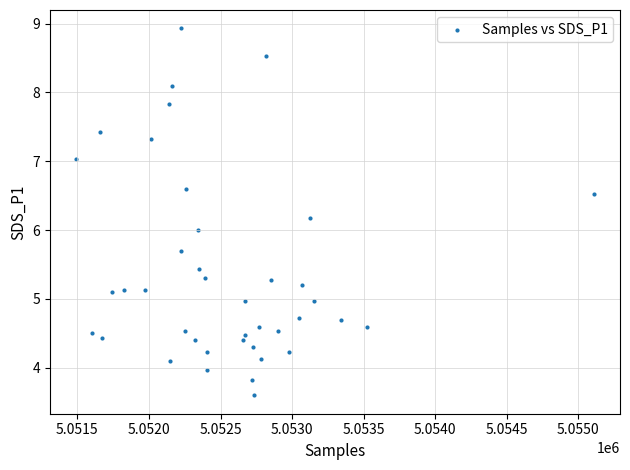

What is the range of X values (max minus min)?

3620.0